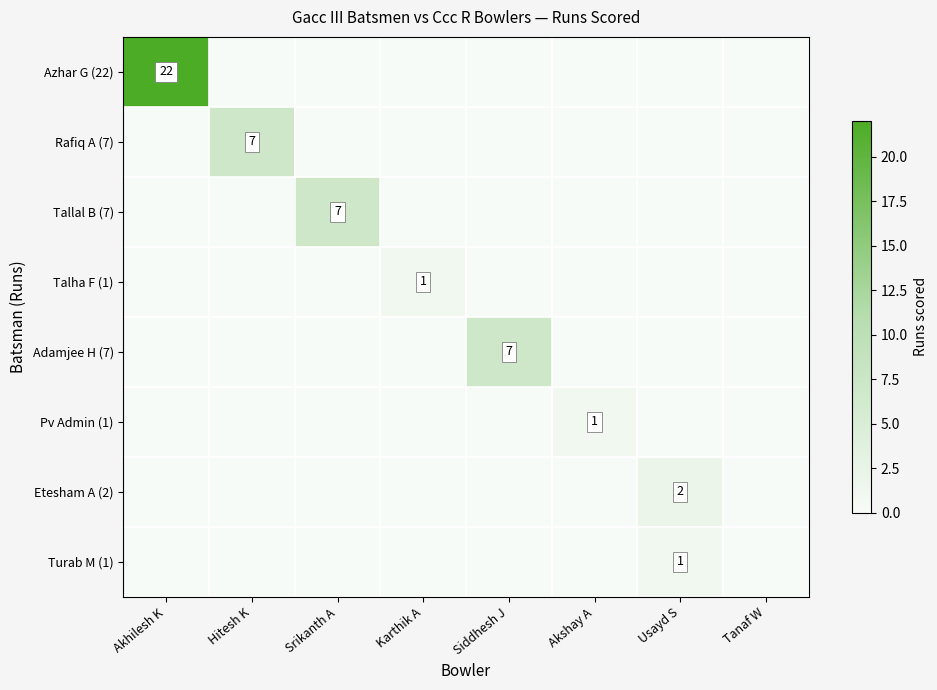

The value of Rafiq A (7) at Hitesh K is 12. True or false?

False